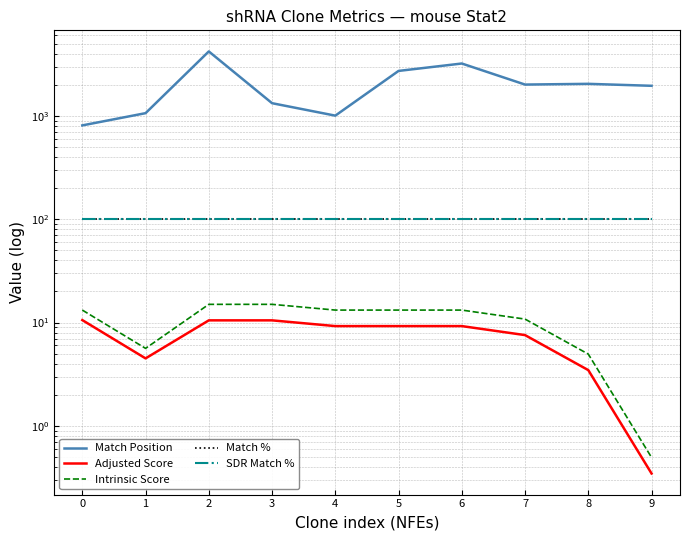

What is the minimum value shown in the chart?

0.3